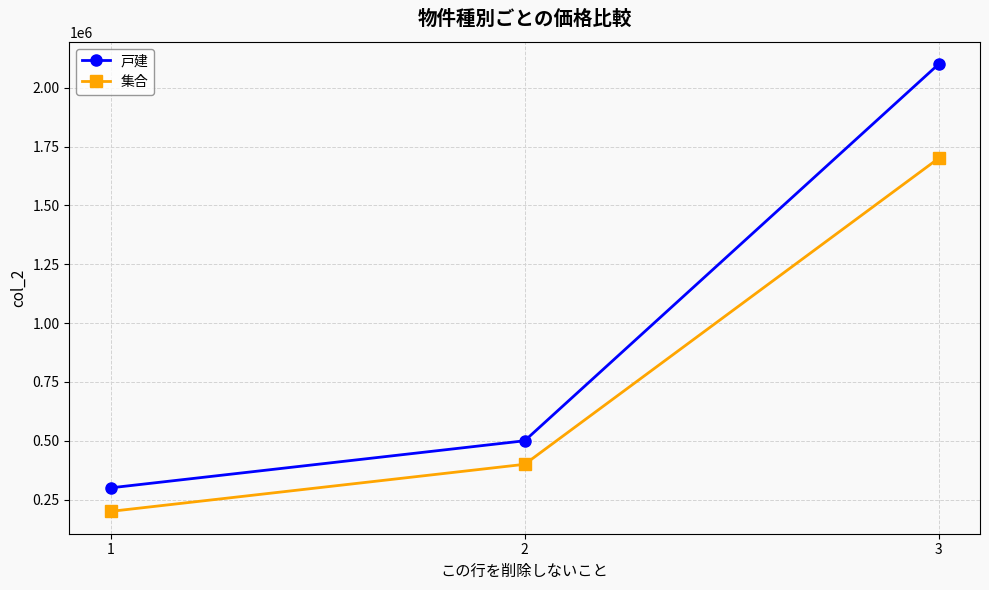

Rank the categories by 集合 value from lowest to highest.

1, 2, 3